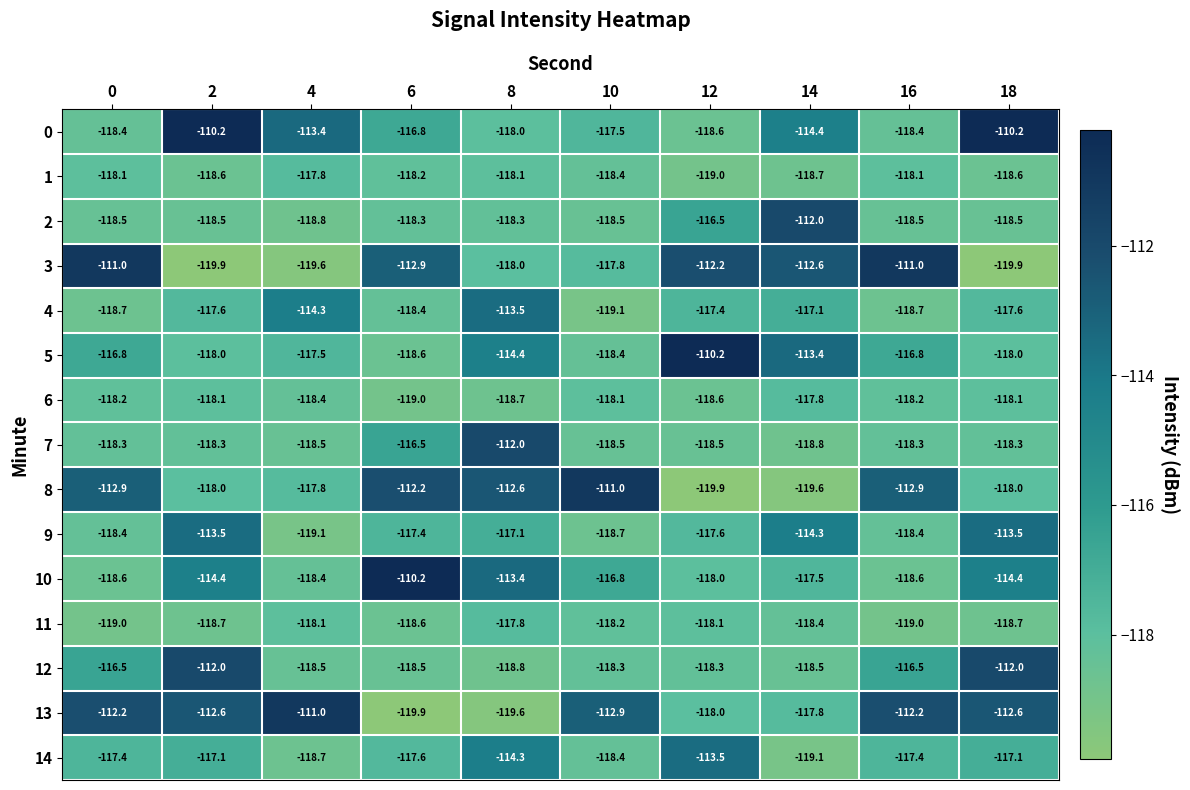

What is the sum of all 1 values?

-1183.6